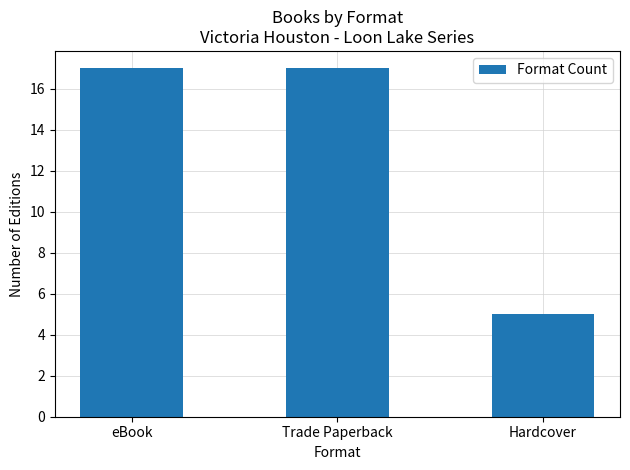

Count the number of categories in the chart.

3